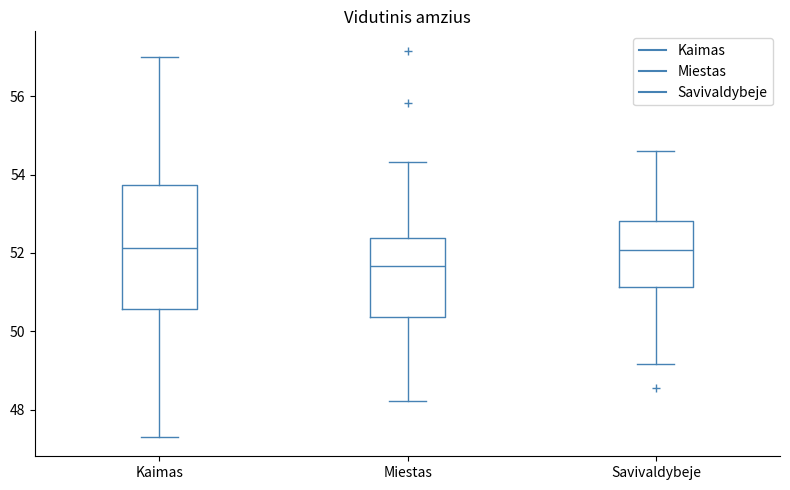

Which box's median line is the lowest?

Miestas